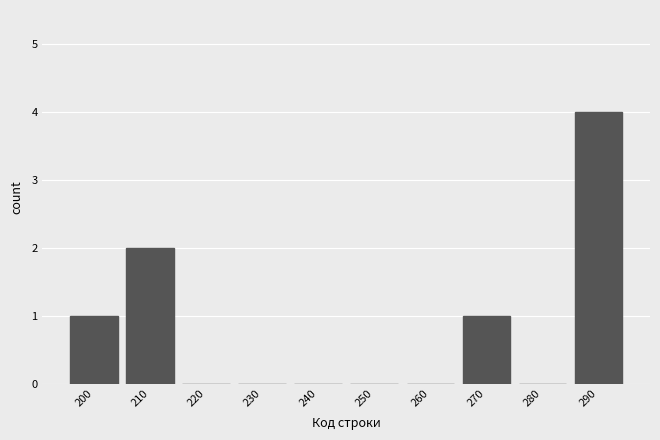

Reading left to right, list all the values displayed in this chart.

200=1	210=2	220=0	230=0	240=0	250=0	260=0	270=1	280=0	290=4